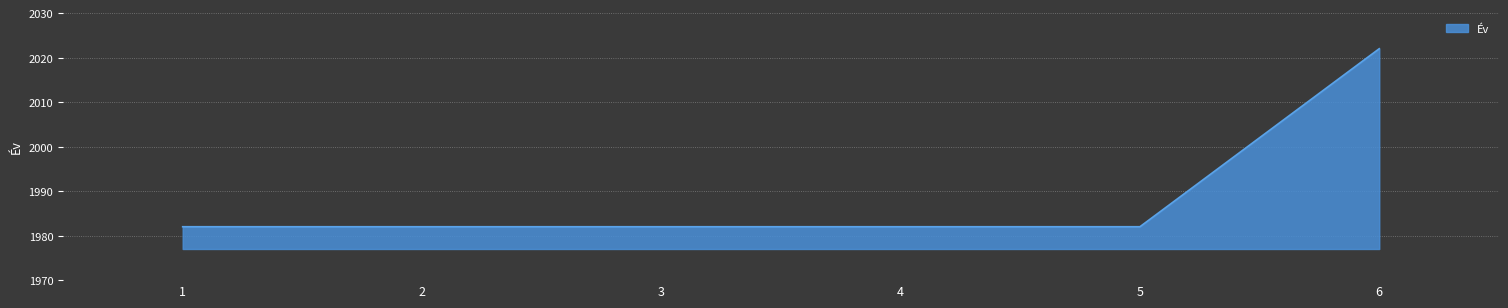

The chart shows a value of 3239 at 4. True or false?

False